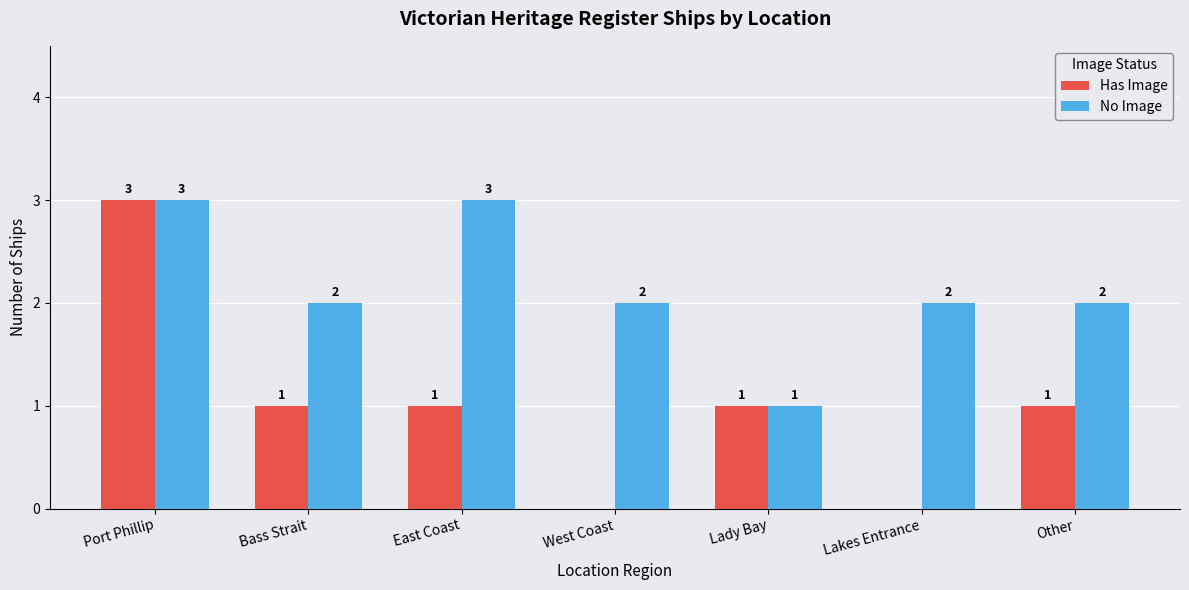

At which category is the sum across all series the highest?

Port Phillip